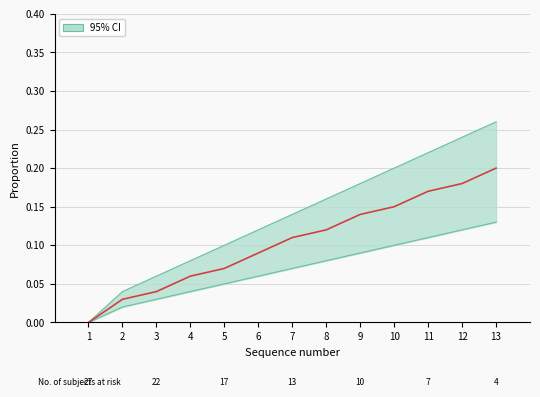

Is this an area chart (filled region under the line)?

No